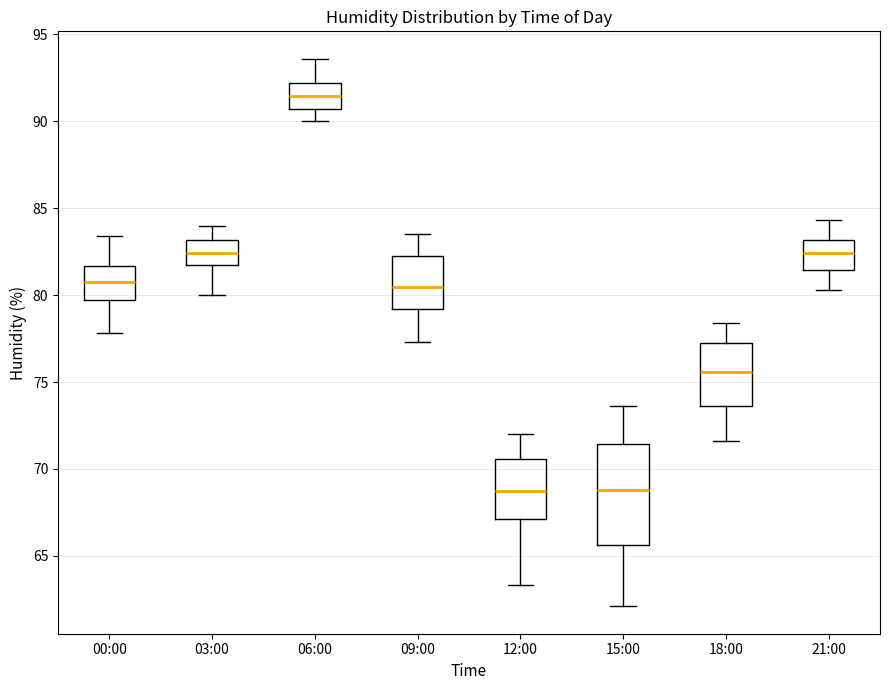

Reading left to right, transcribe this box plot: for each box, give where its median line is, the range the box spans, and where its two whiskers end, as read against the y-axis. The values are not printed on the chart, so give them approximately, as read against the axis.

00:00: median 81.0, box 79.5 to 81.5, whiskers 78.0 to 83.5
03:00: median 82.5, box 81.5 to 83.0, whiskers 80.0 to 84.0
06:00: median 91.5, box 90.5 to 92.0, whiskers 90.0 to 93.5
09:00: median 80.5, box 79.0 to 82.5, whiskers 77.5 to 83.5
12:00: median 69.0, box 67.0 to 70.5, whiskers 63.5 to 72.0
15:00: median 69.0, box 65.5 to 71.5, whiskers 62.0 to 73.5
18:00: median 75.5, box 73.5 to 77.5, whiskers 71.5 to 78.5
21:00: median 82.5, box 81.5 to 83.0, whiskers 80.5 to 84.5